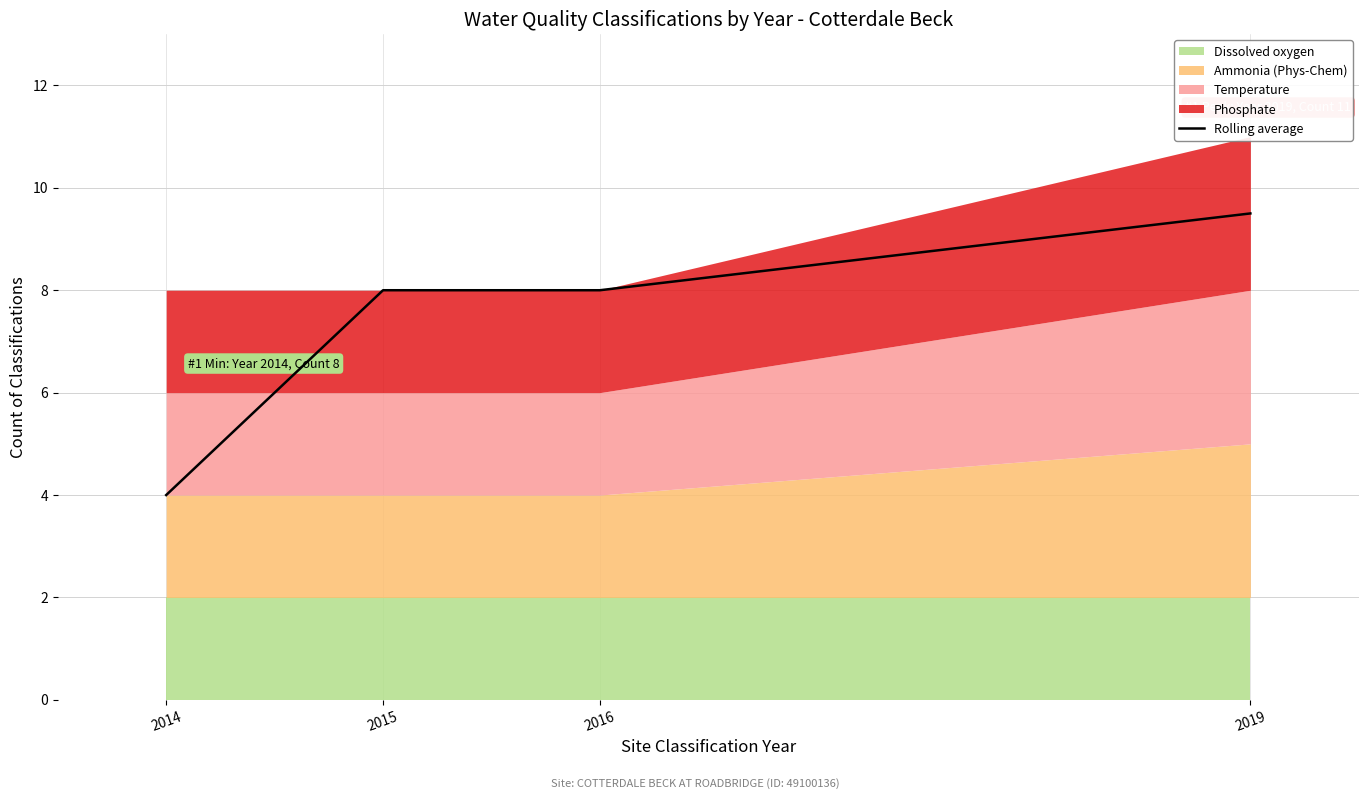

What is the difference between the values at 2019 and 2015?

1.5